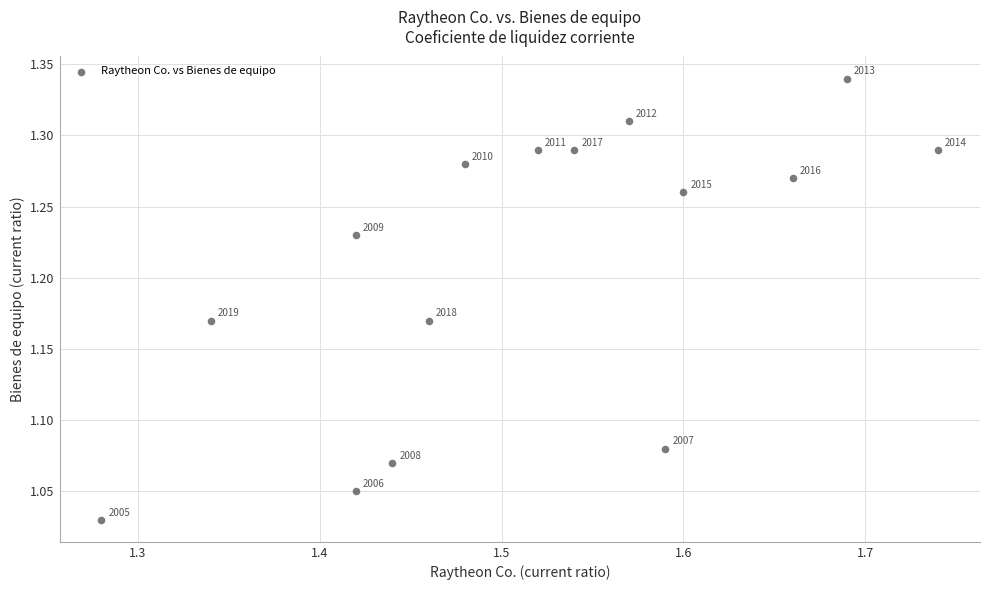

What is the range of Y values (max minus min)?

0.3